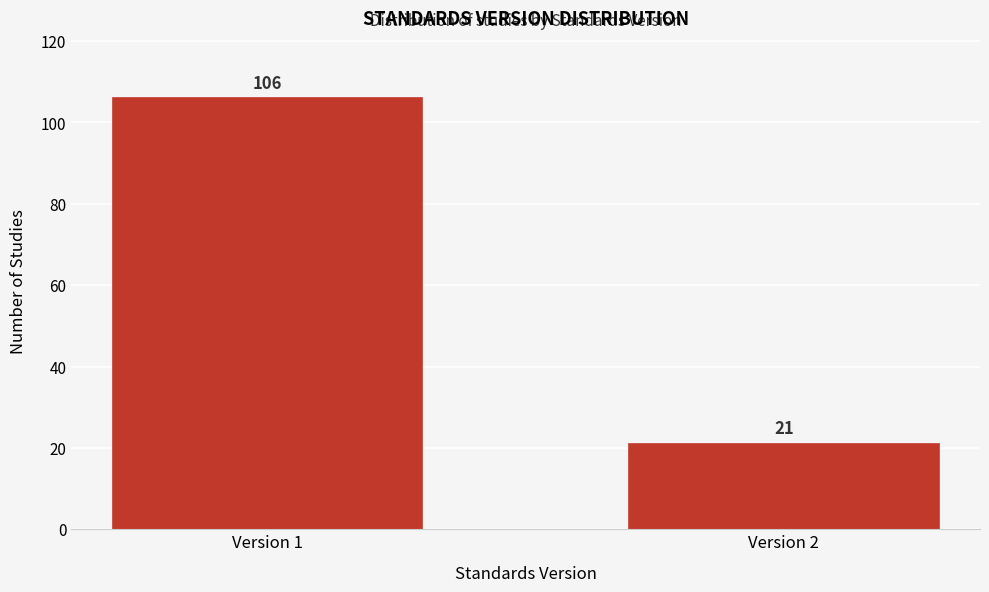

Reading right to left, list all the values displayed in this chart.

Version 2=21	Version 1=106